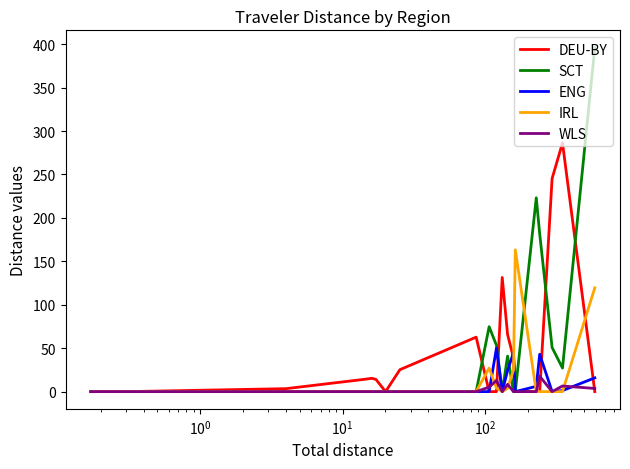

Rank the series by their maximum value, from lowest to highest.

WLS, ENG, IRL, DEU-BY, SCT